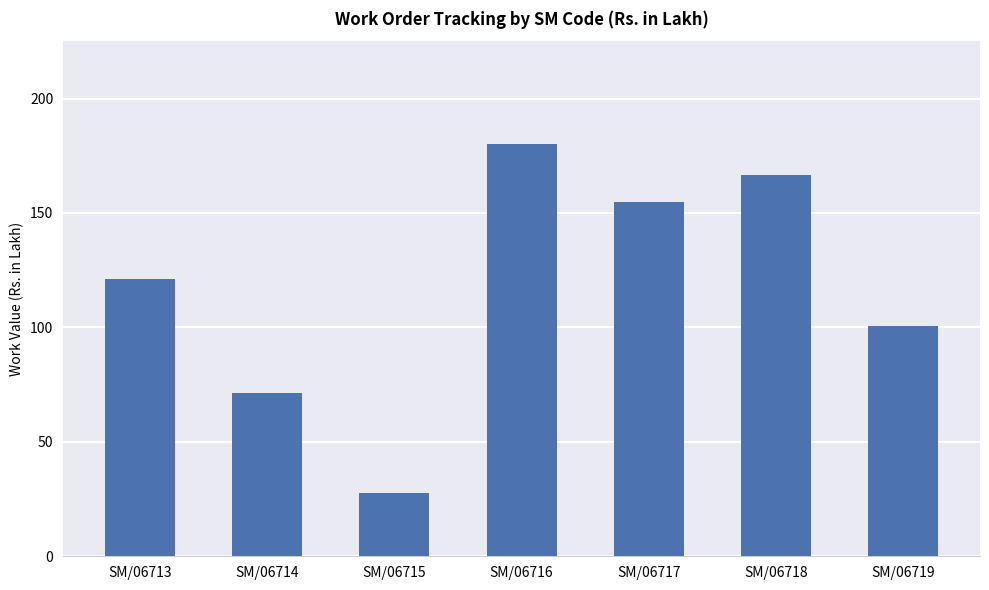

List the labels in order of value, largest first.

SM/06716, SM/06718, SM/06717, SM/06713, SM/06719, SM/06714, SM/06715